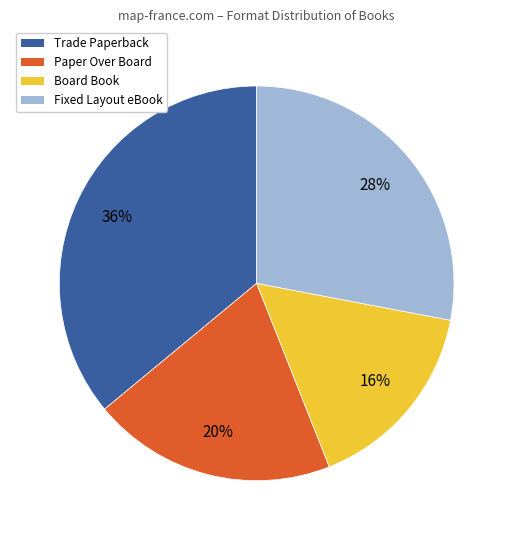

Between Board Book and Trade Paperback, which is larger?

Trade Paperback